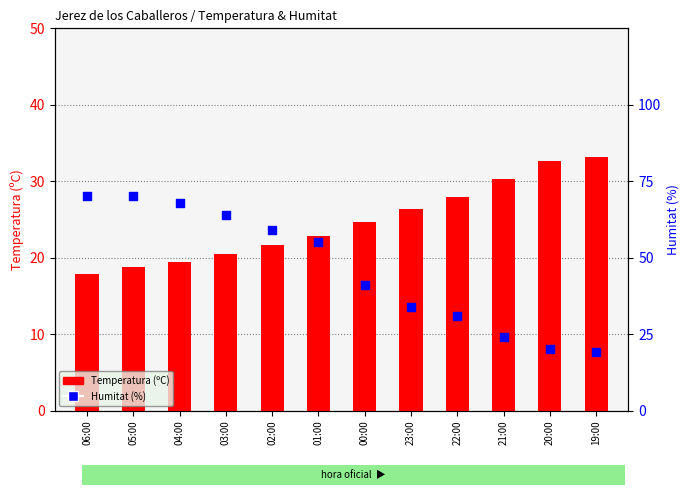

Which series reaches the minimum Y coordinate?

Temperatura (ºC)